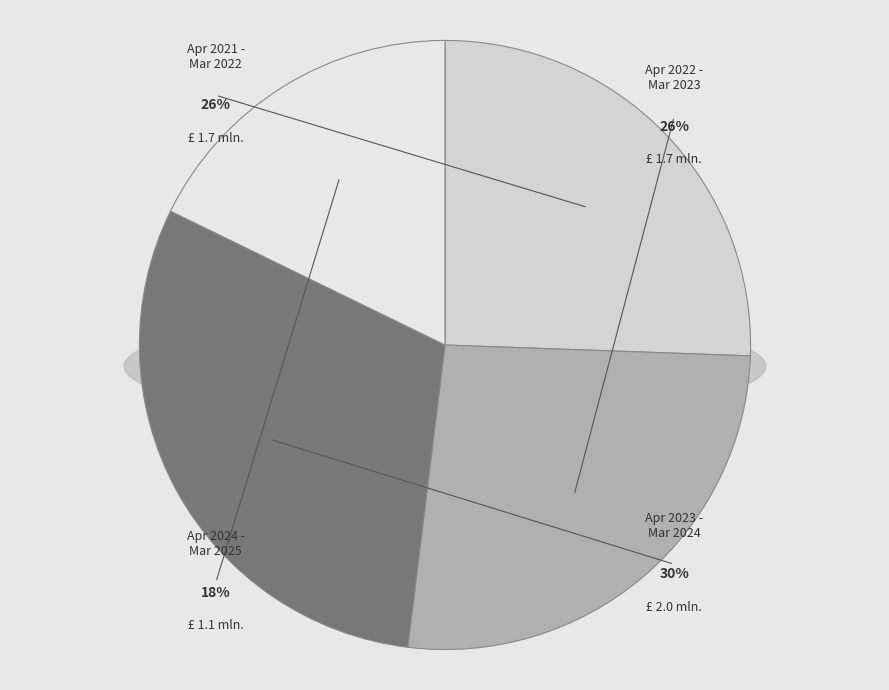

Does any single category account for the majority?

No